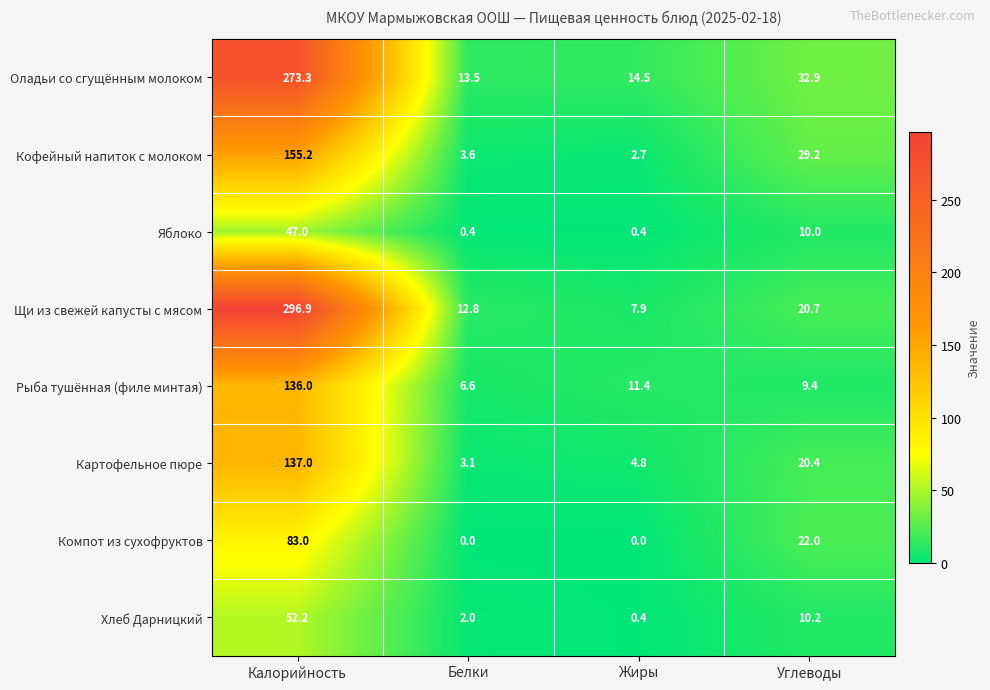

How many distinct data groups are displayed?

8